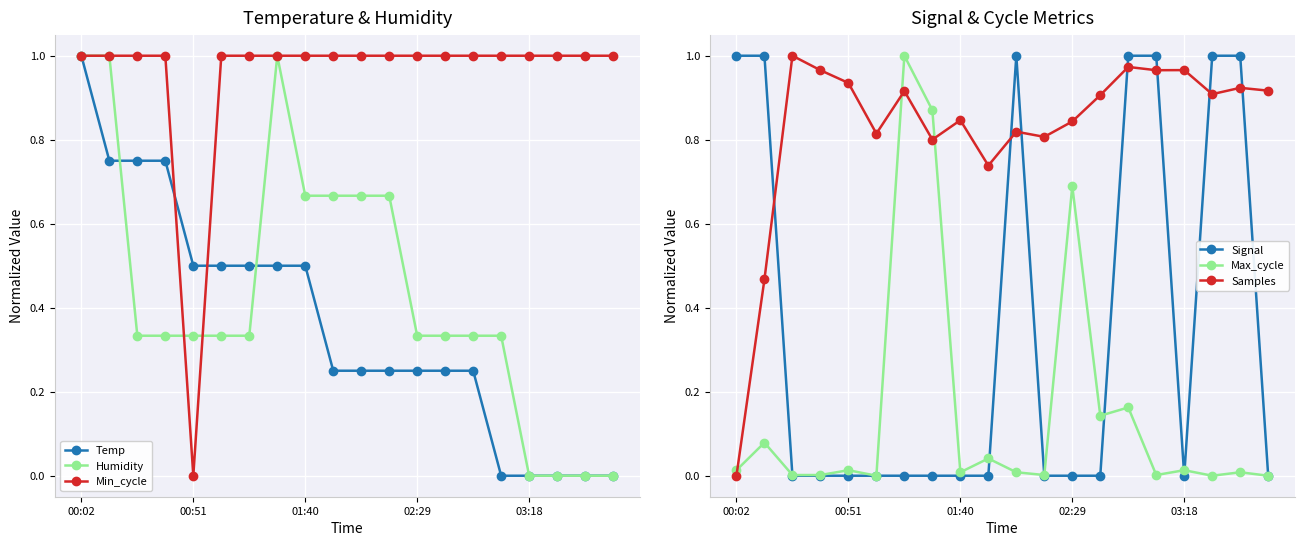

At which label does Temp reach its peak?

00:02